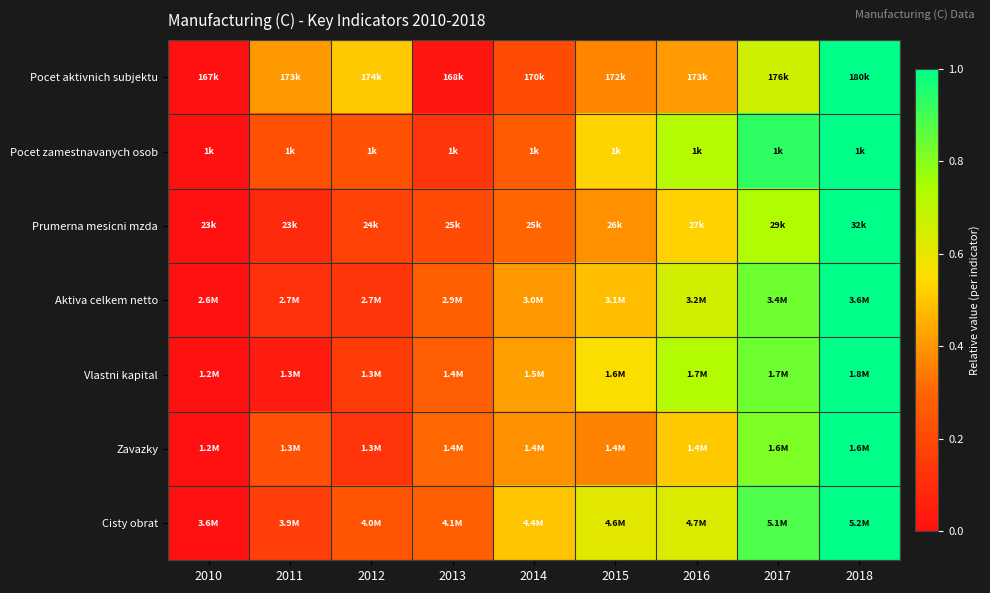

Which has a higher value, 2014 or 2011?

2011